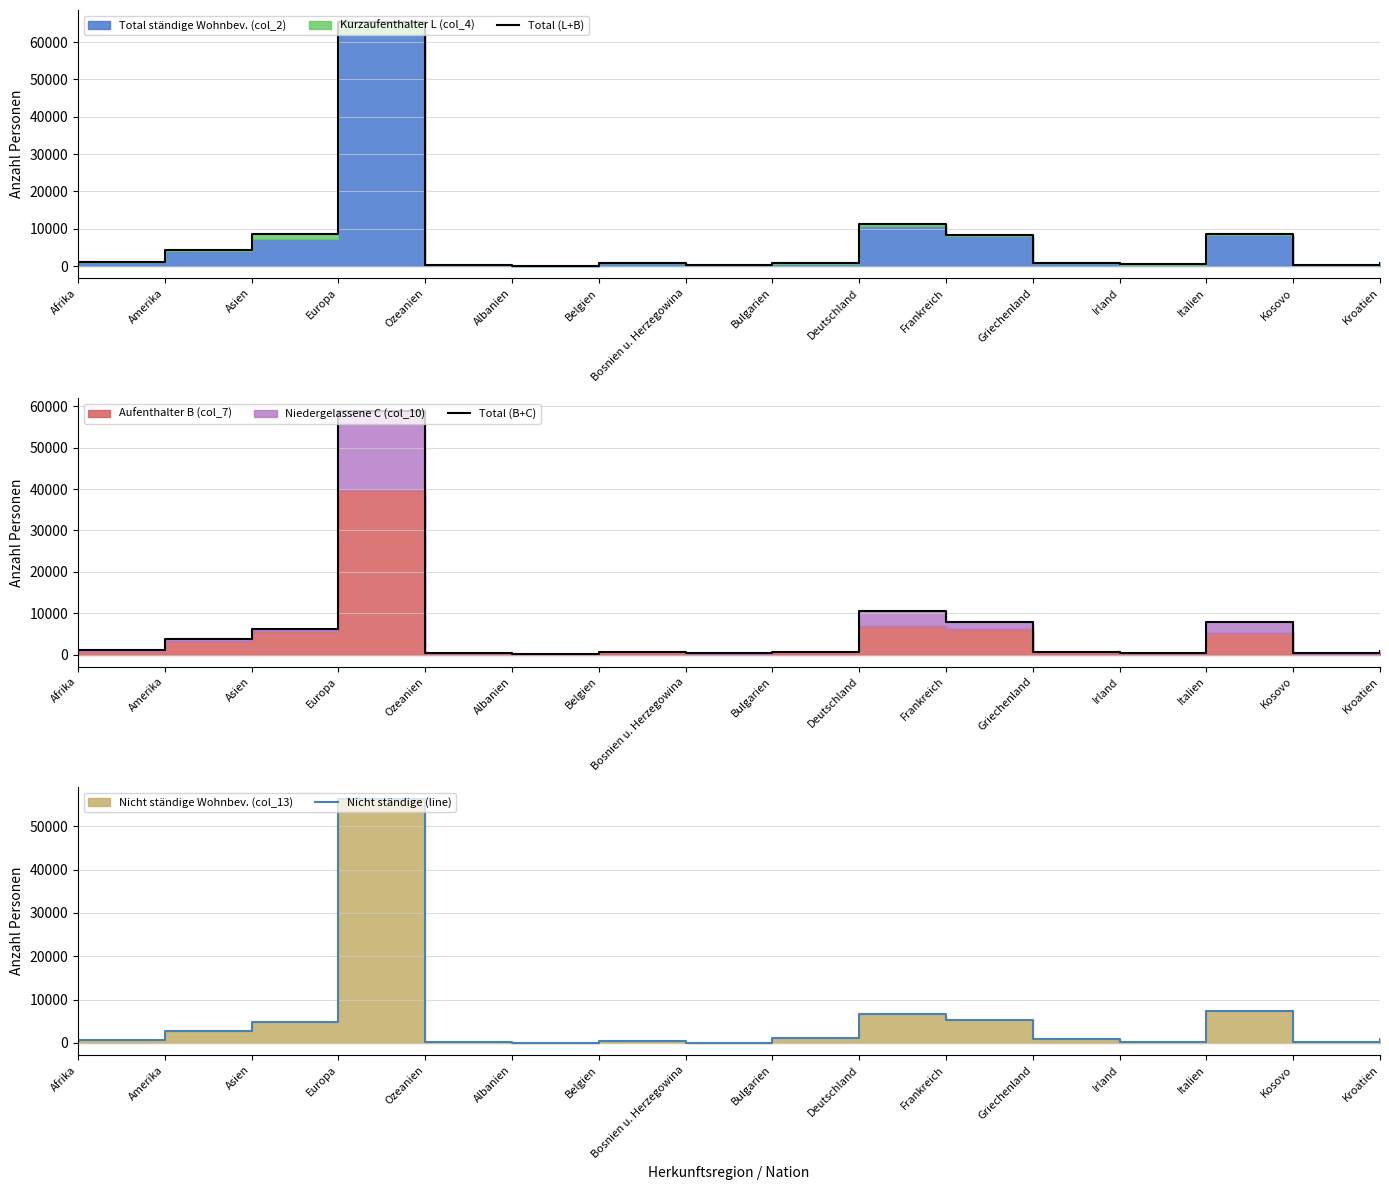

Reading left to right, transcribe all the data shown in this chart.

Total (L+B): 1191	4256	8581	65338	312	78	701	304	677	11243	8406	767	438	8711	279	837
Total (B+C): 1083	3742	6121	58976	272	72	659	302	591	10435	7912	681	346	7877	265	777
Nicht ständige (line): 621	2696	4747	56236	140	28	496	23	1098	6736	5336	952	332	7403	213	1022